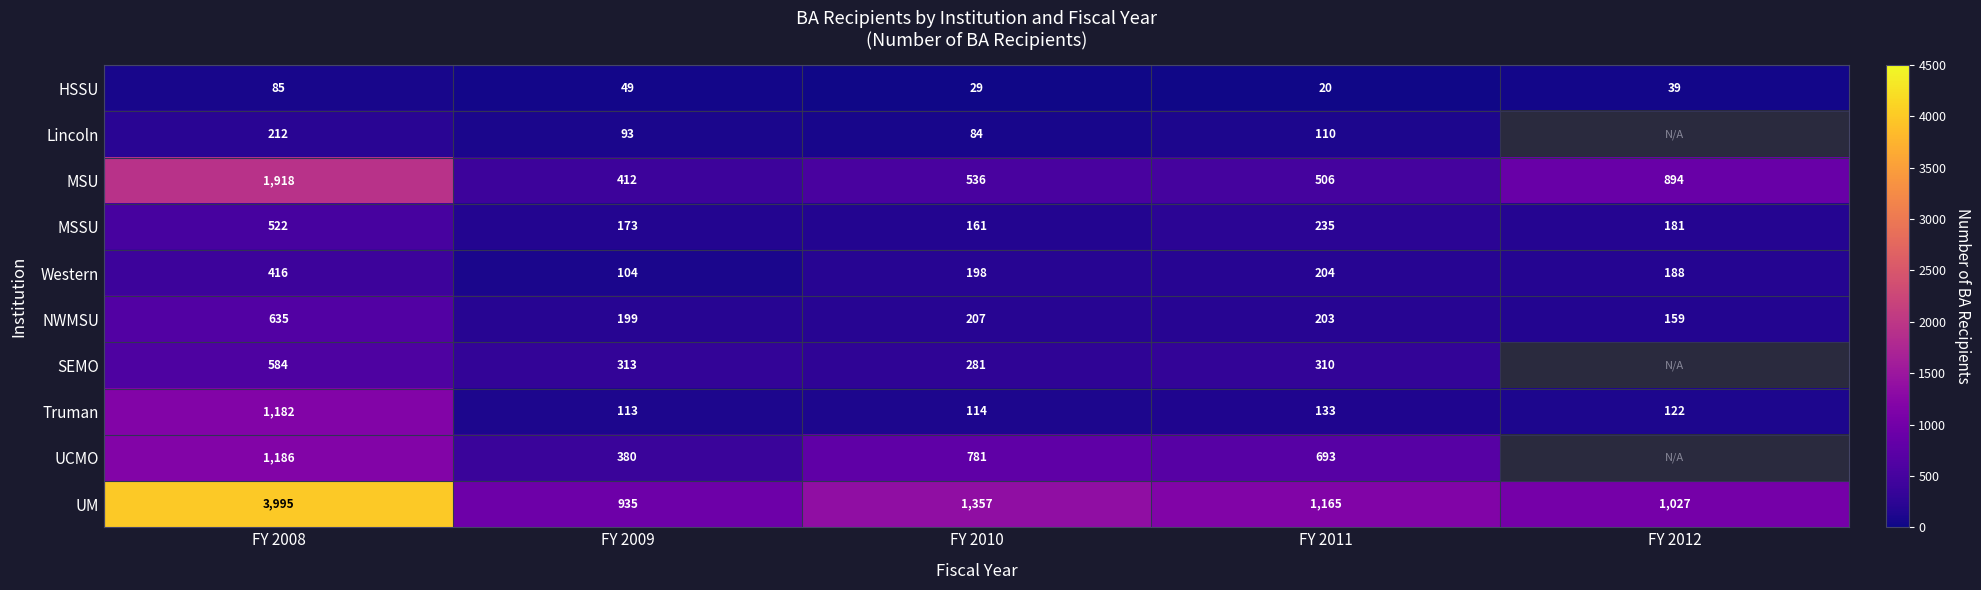

What is the spread (max minus min) of values at FY 2008?

3910